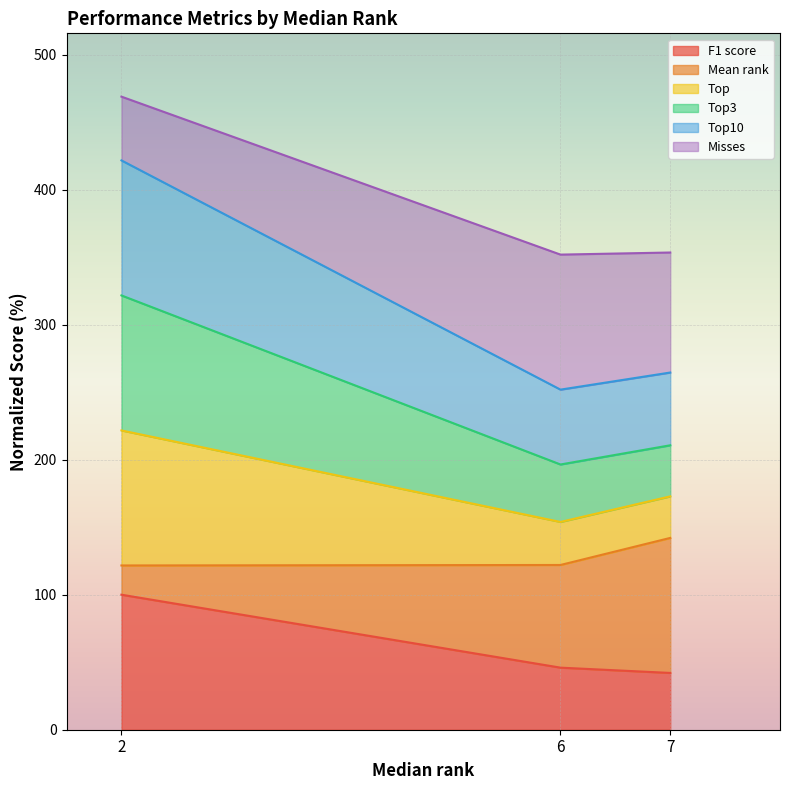

What is the spread (max minus min) of values at 6?

305.9